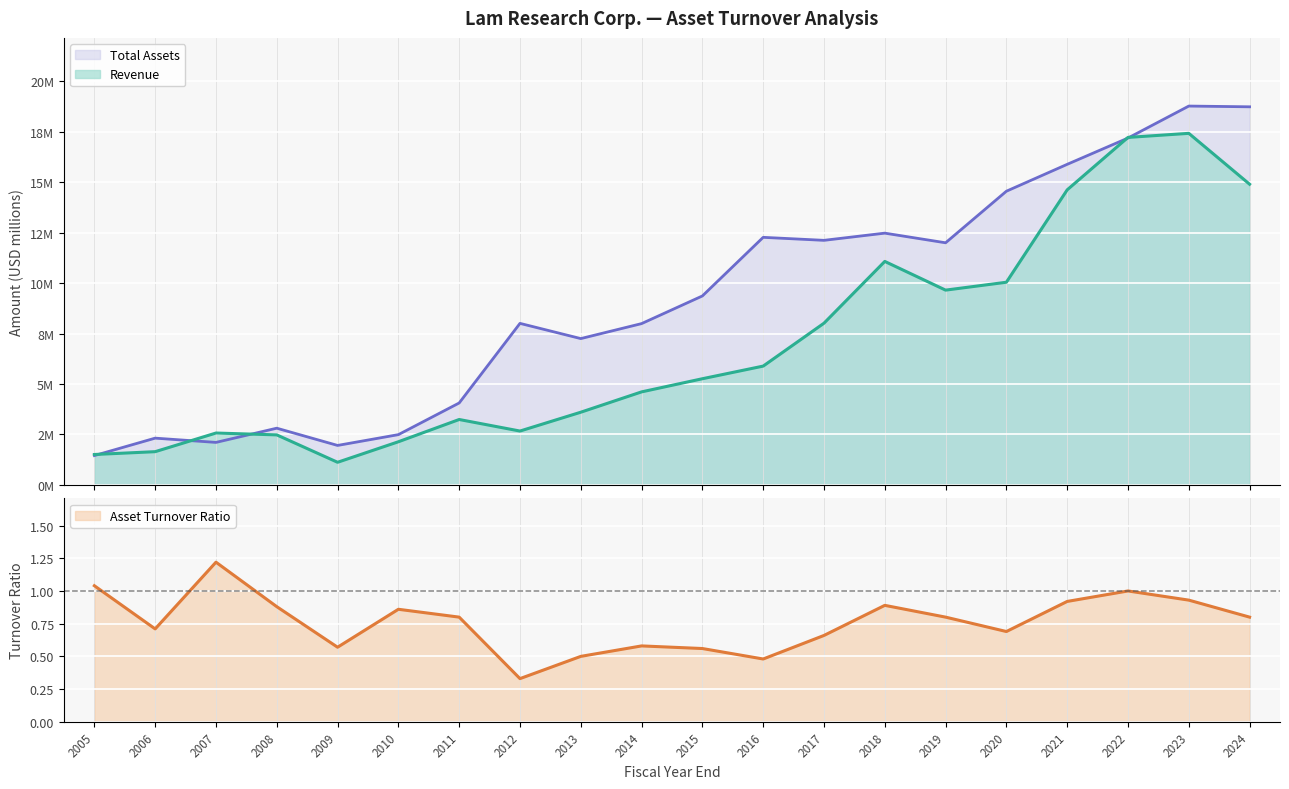

What is the value of the Revenue point at the 14th from the left?

11.1